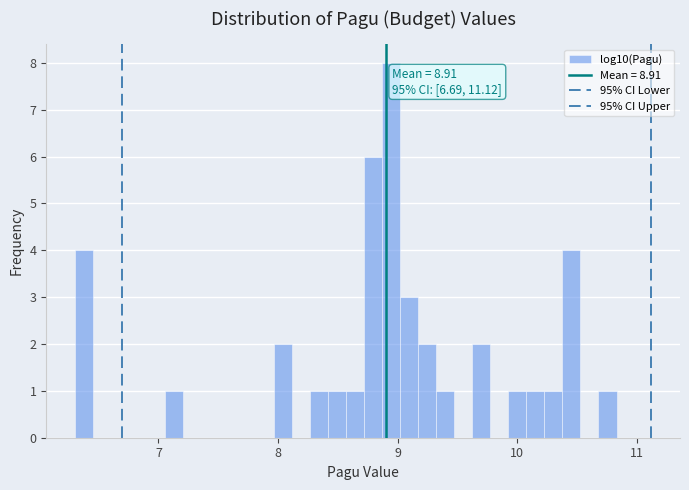

Around what value on the x-axis is the tallest bar? Give the approximate position of its centre, as read against the axis.

8.9